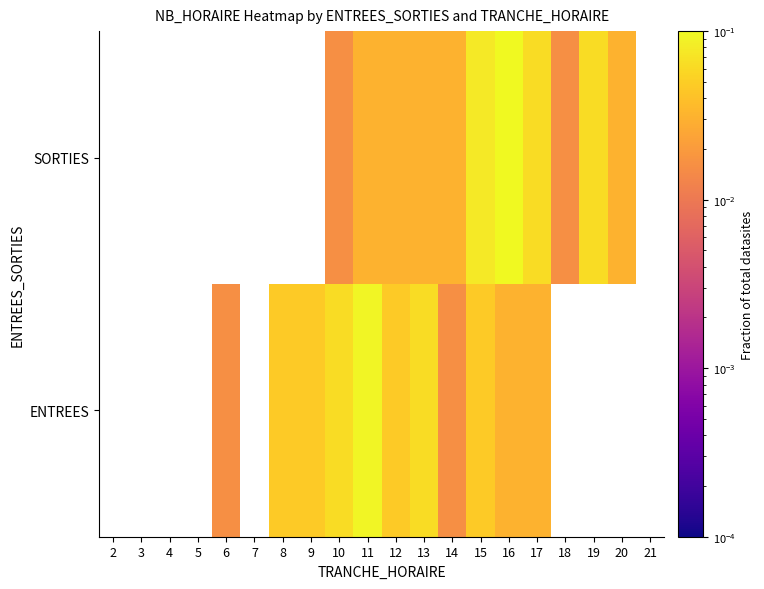

At which label does SORTIES first exceed 0?

10